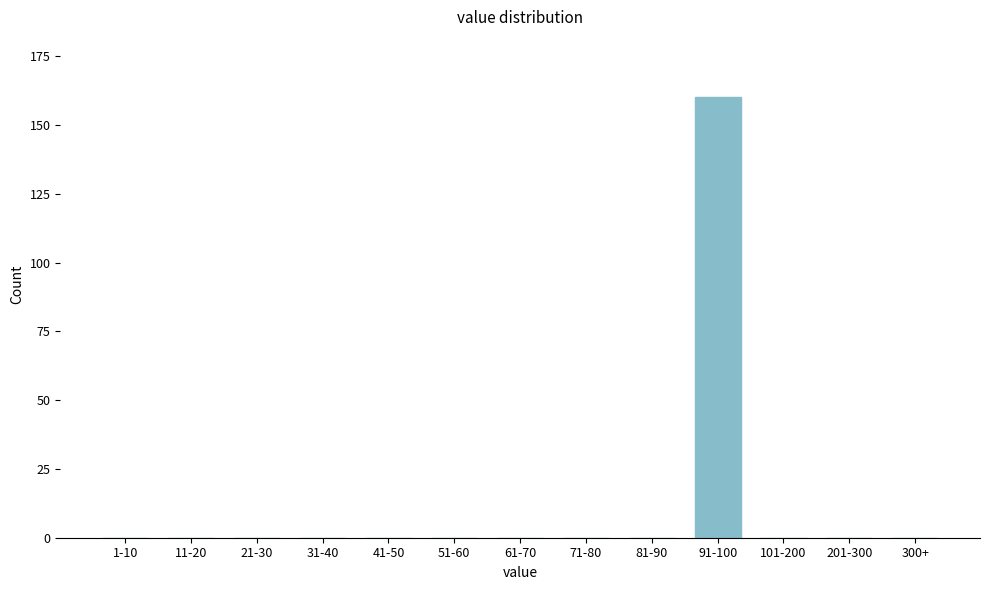

Reading right to left, extract all data points from this chart.

300+=0	201-300=0	101-200=0	91-100=160	81-90=0	71-80=0	61-70=0	51-60=0	41-50=0	31-40=0	21-30=0	11-20=0	1-10=0